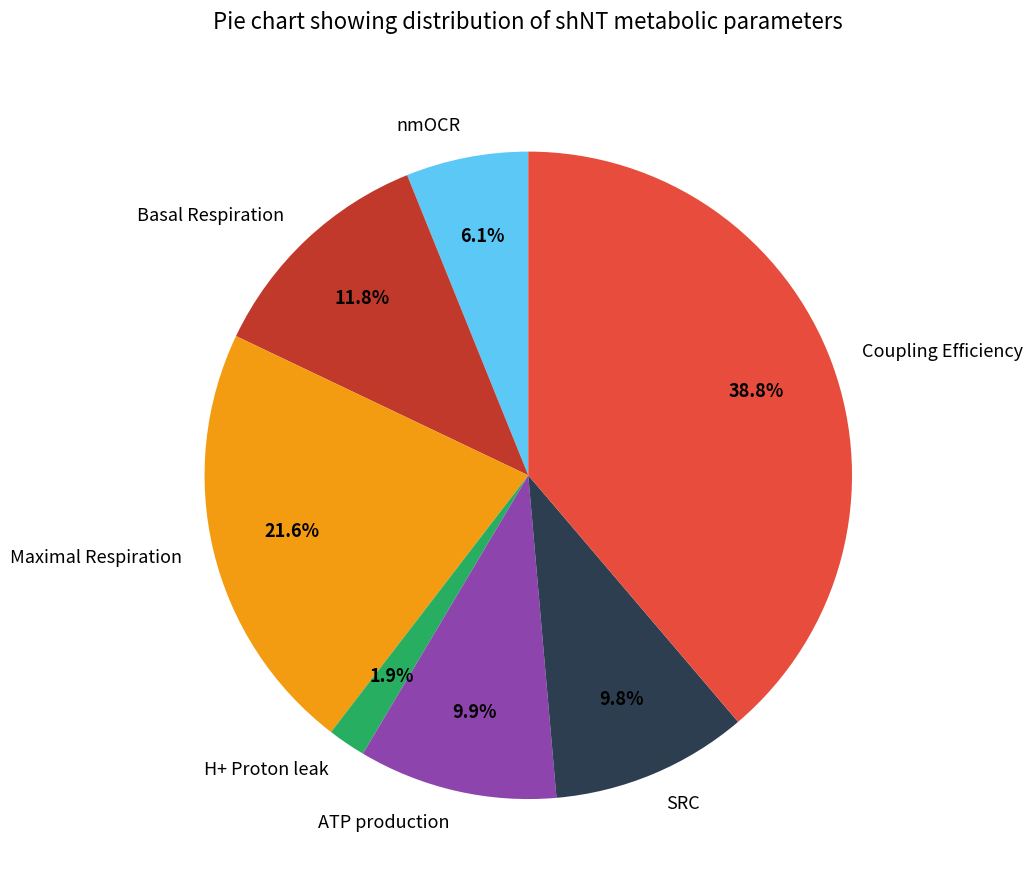

Does any single category account for the majority?

No